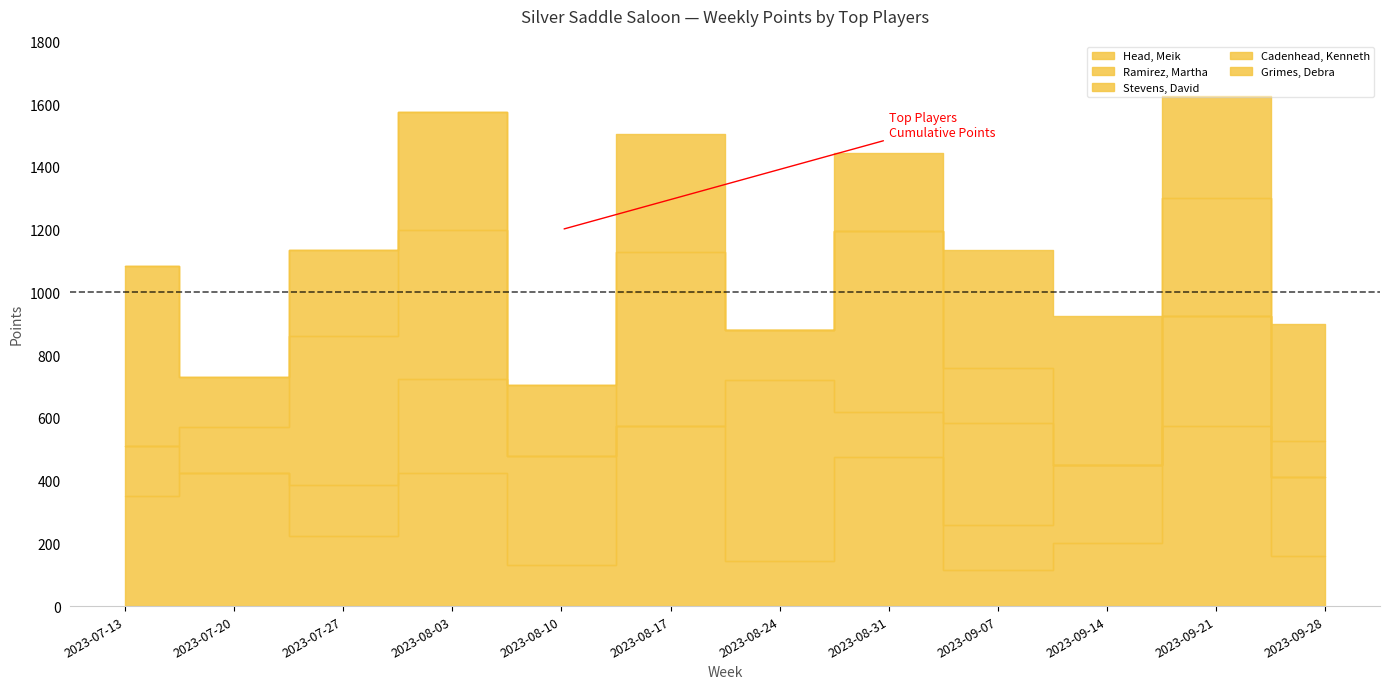

True or false: Cadenhead, Kenneth has more than 2 points higher than both neighbors.

True